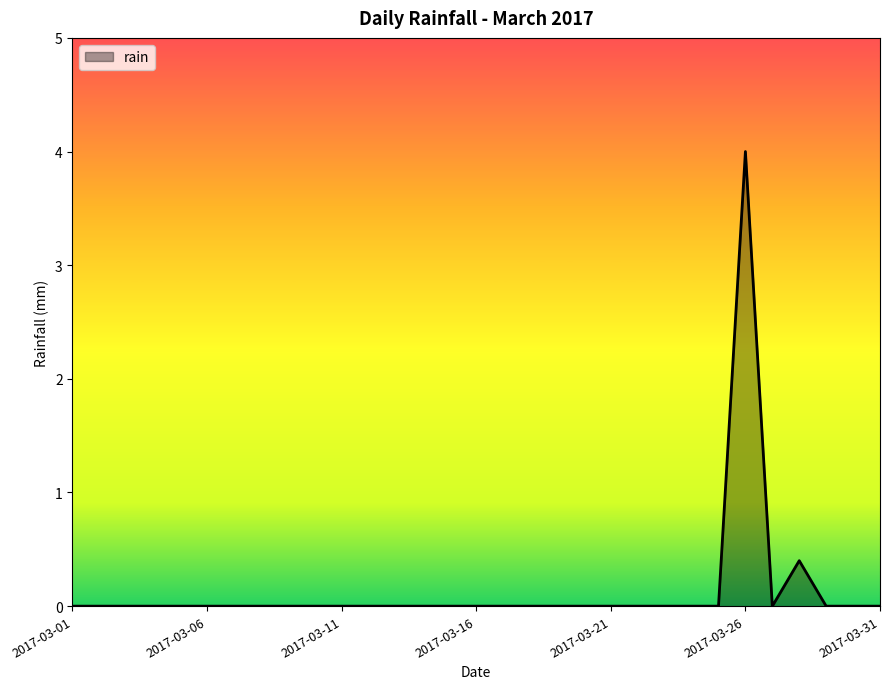

Count the number of categories in the chart.

31